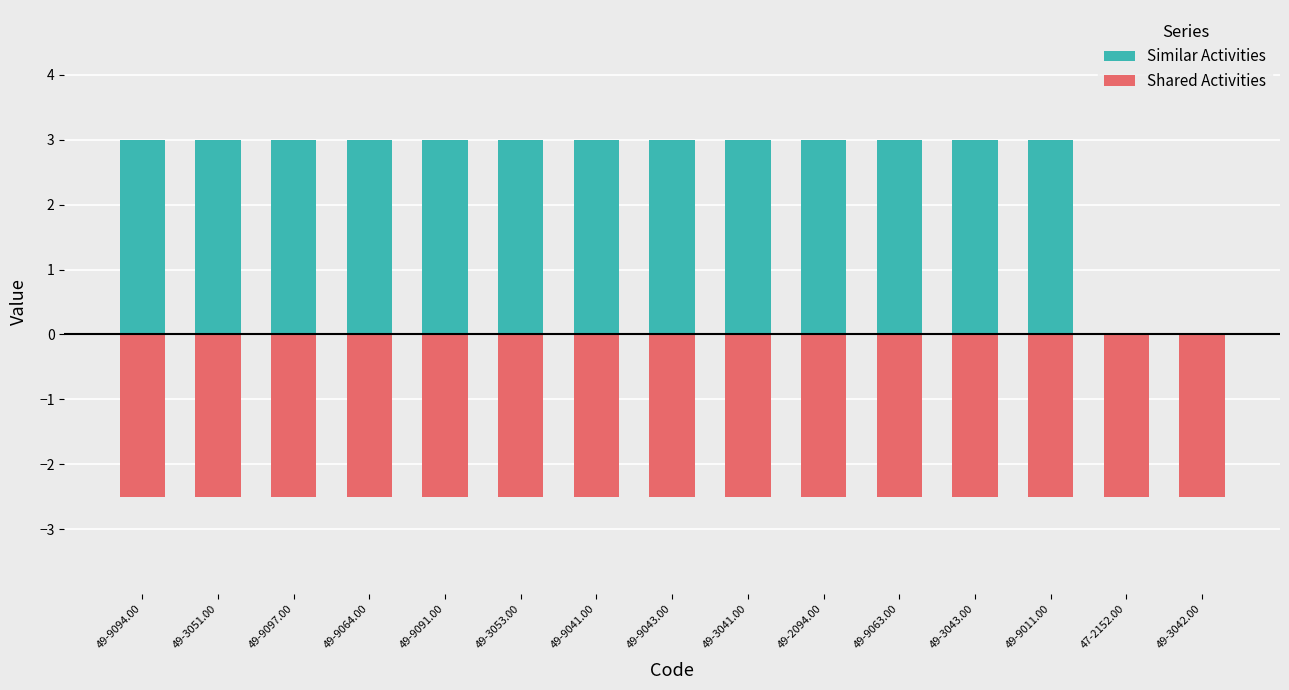

Rank the series by their maximum value, from highest to lowest.

Similar Activities, Shared Activities